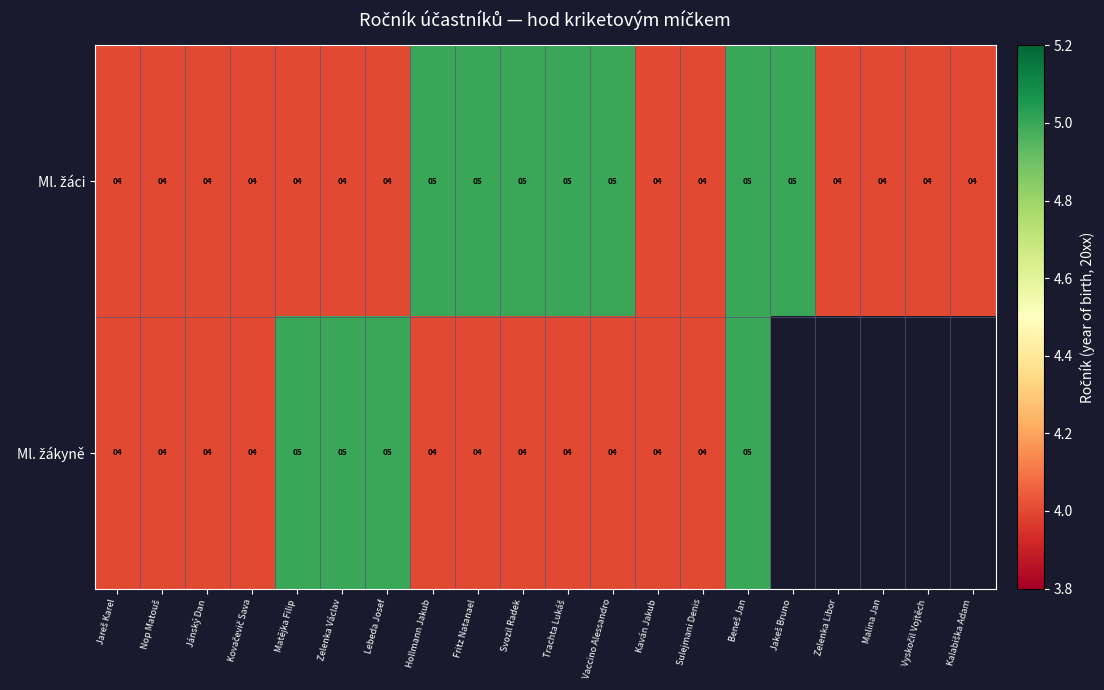

How many categories are shown in the chart?

20